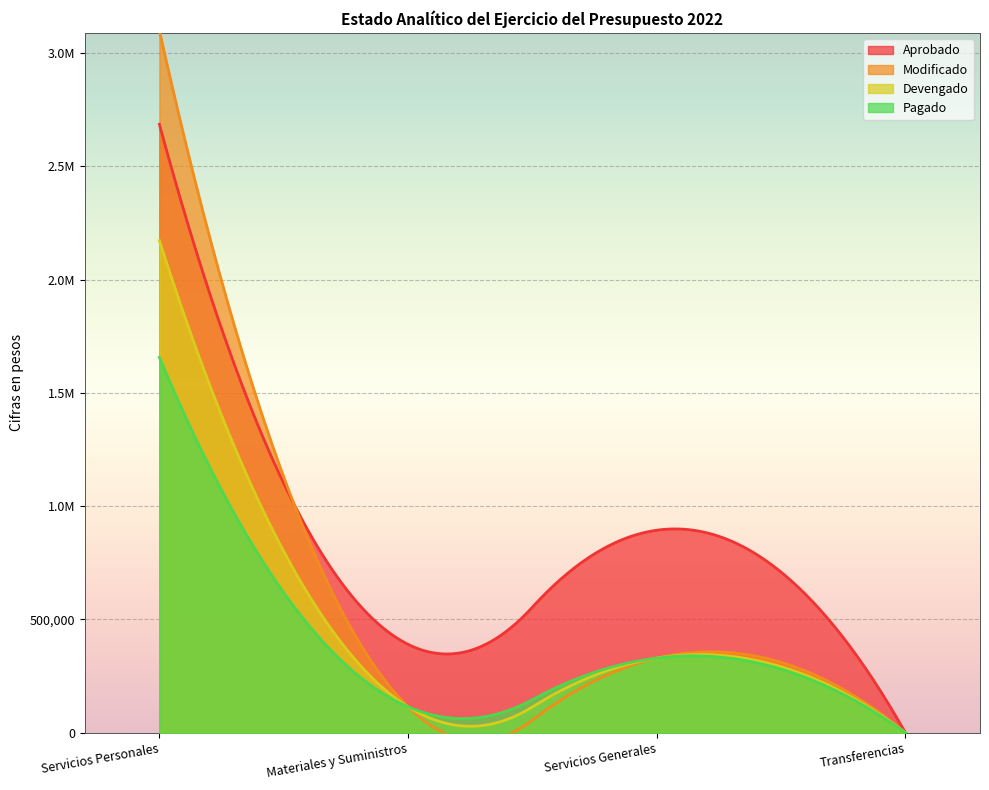

How many lines are shown in the chart?

4